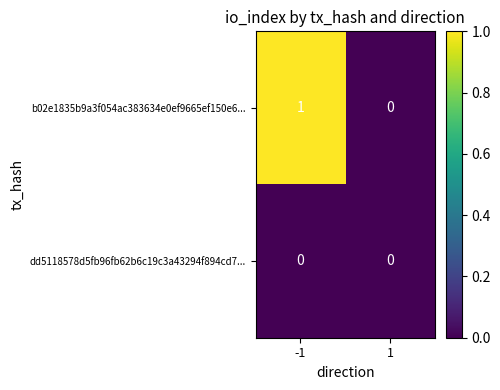

Reading left to right, list all the values displayed in this chart.

b02e1835b9a3f054ac383634e0ef9665ef150e6...: -1=1	1=0
dd5118578d5fb96fb62b6c19c3a43294f894cd7...: -1=0	1=0